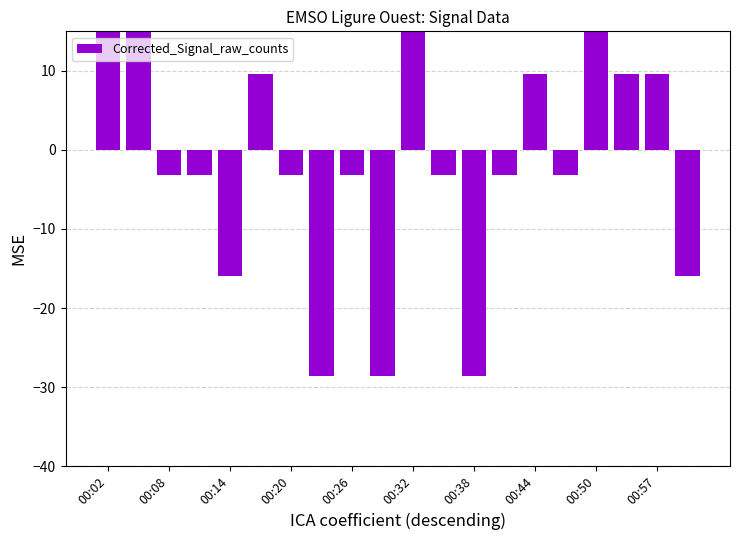

How many bars are there in total?

20